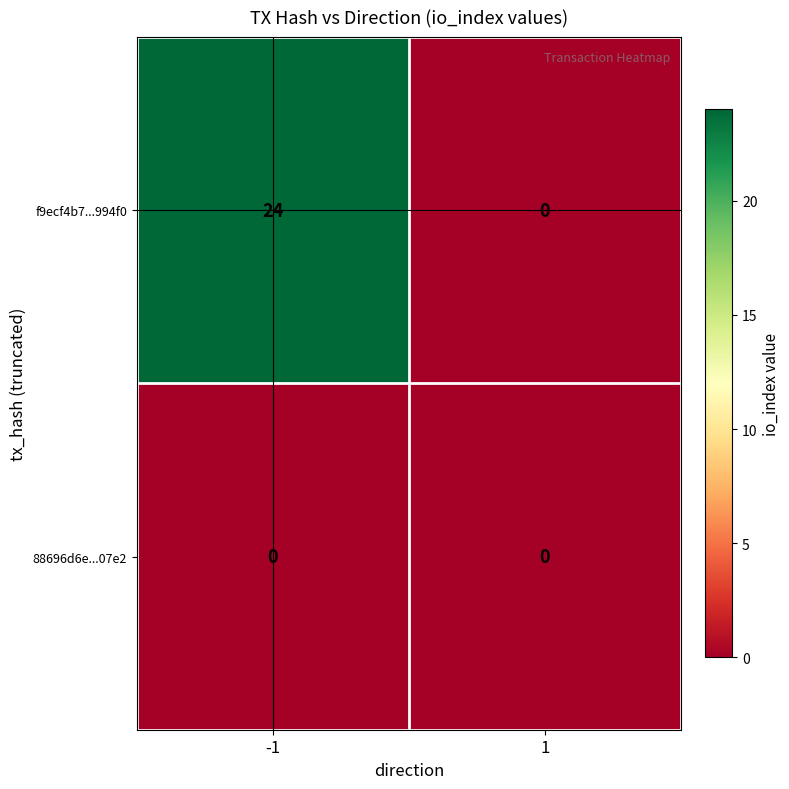

Which series has the largest total across all categories?

f9ecf4b7...994f0